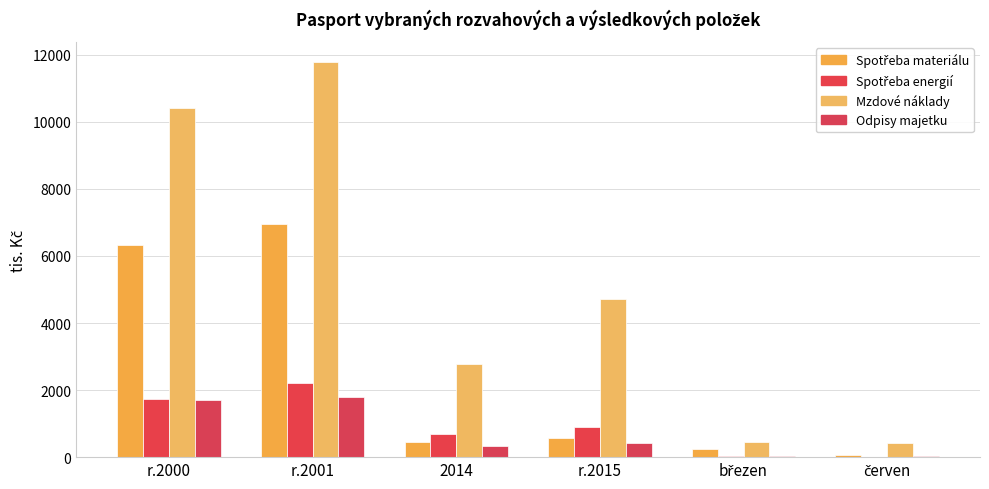

Does the chart contain stacked bars?

No